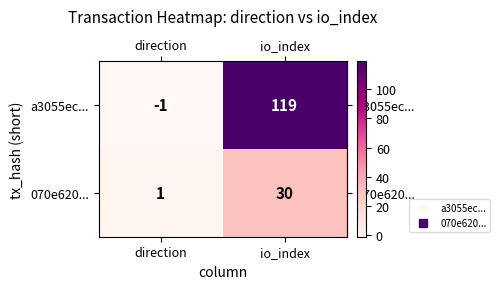

Reading left to right, what are all the values shown in this chart?

a3055ec...: -1	119
070e620...: 1	30